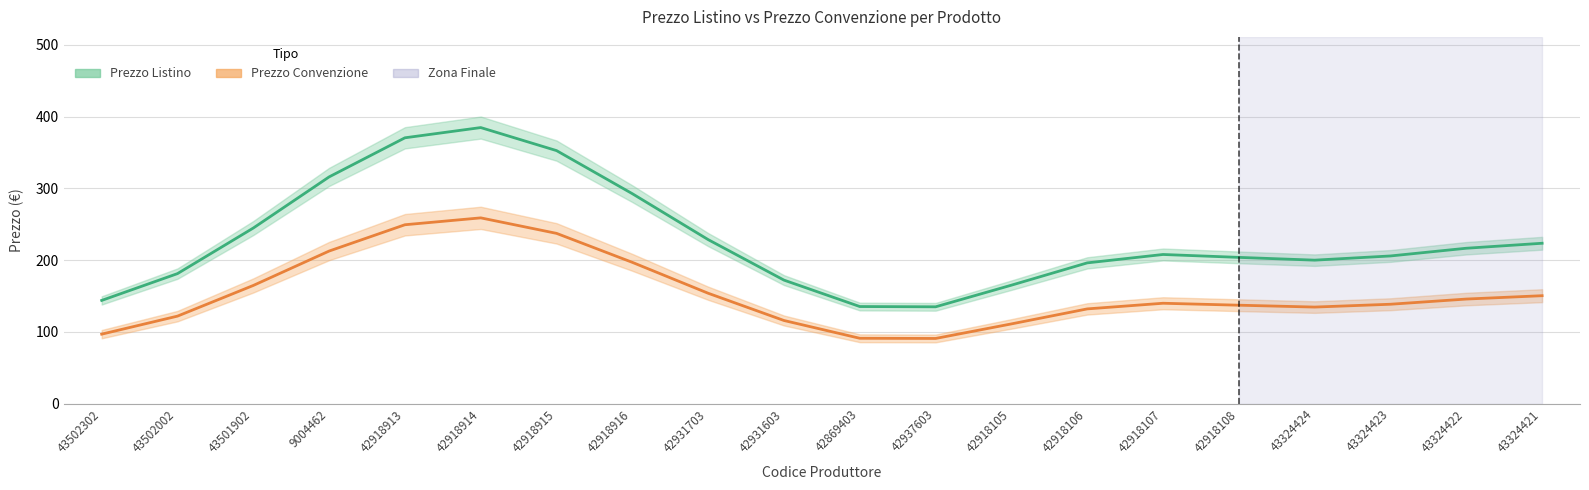

Where is Prezzo Convenzione nearest to the value 174?

43501902